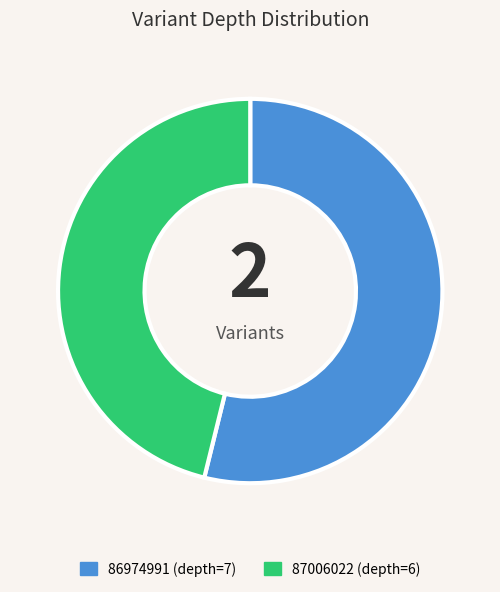

What is the majority slice?

86974991